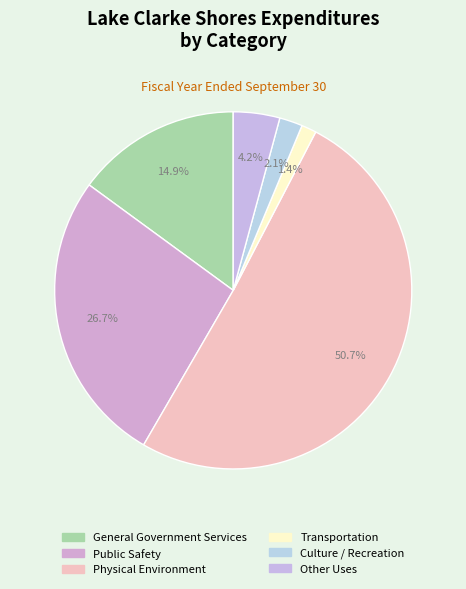

To the nearest percent, what is the average slice percentage?

17%